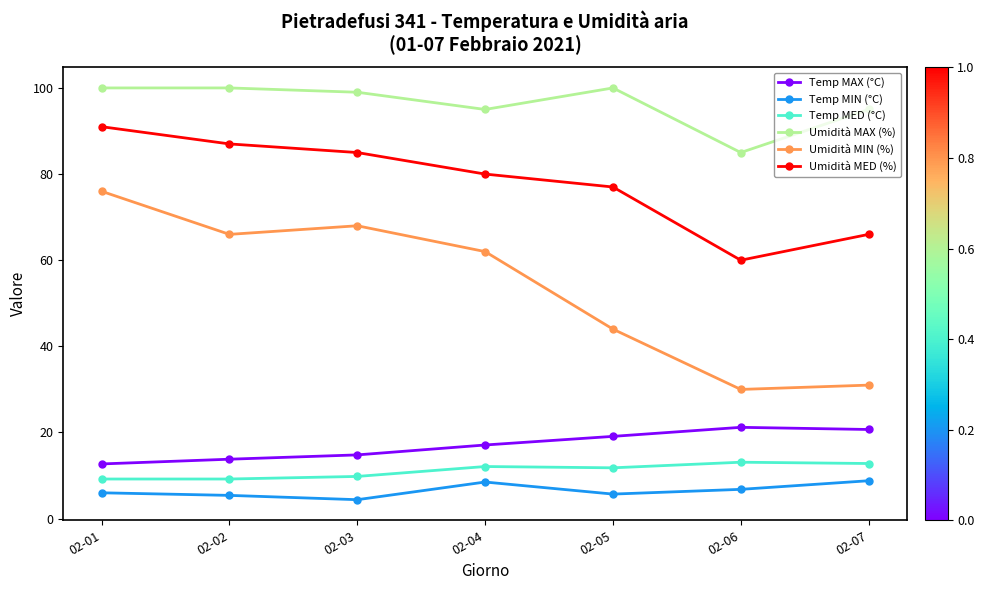

Where does the Umidità MAX (%) series first go above 99?

02-01